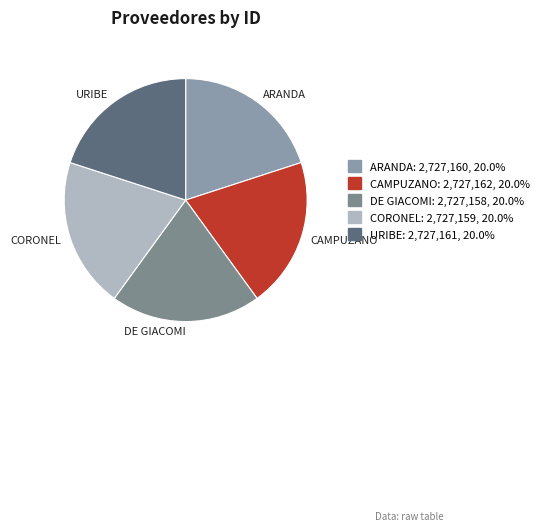

Do URIBE and ARANDA together represent more than half of the pie?

No